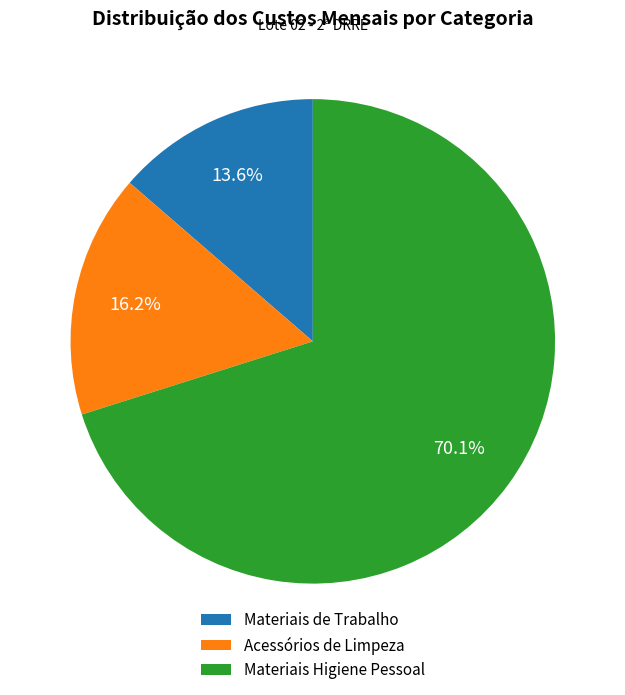

Count the number of slices in the pie.

3